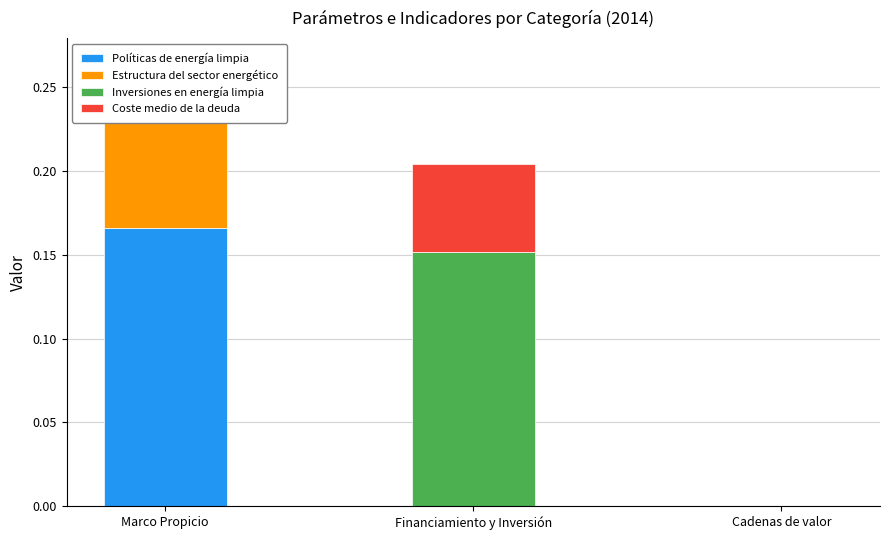

Rank the series by their maximum value, from highest to lowest.

Políticas de energía limpia, Inversiones en energía limpia, Estructura del sector energético, Coste medio de la deuda